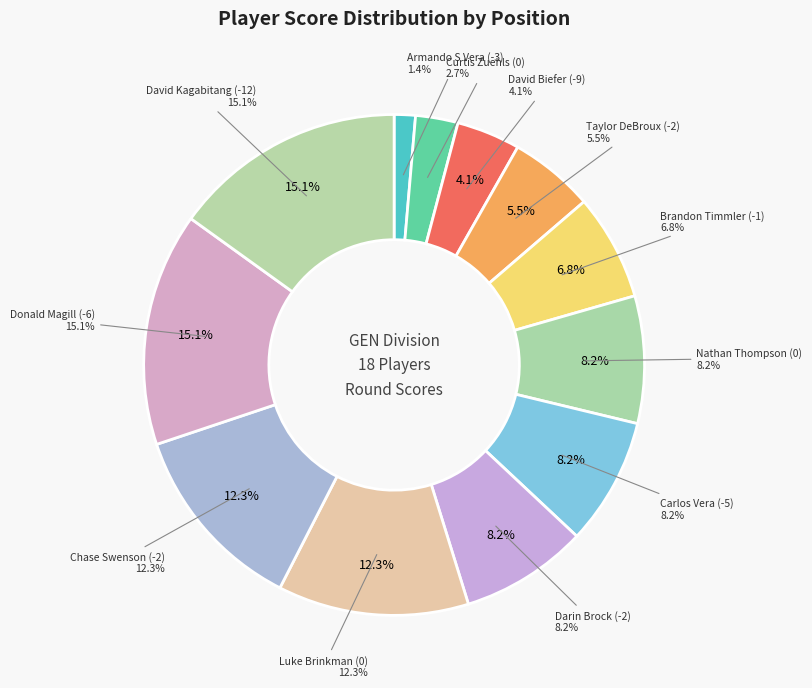

Is it true that Darin Brock (-2) is 1% of the pie?

False